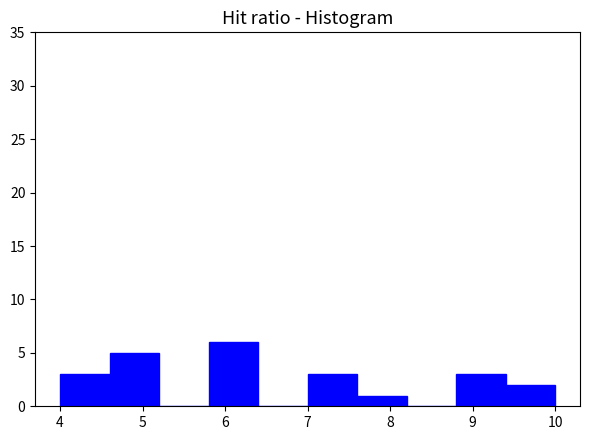

Reading left to right, transcribe this chart: for each bar, give the range it covers on the x-axis and its height. The values are not printed on the chart, so give them approximately, as read against the axis.

4.0 to 4.6: 3
4.6 to 5.2: 5
5.2 to 5.8: 0
5.8 to 6.4: 6
6.4 to 7.0: 0
7.0 to 7.6: 3
7.6 to 8.2: 1
8.2 to 8.8: 0
8.8 to 9.4: 3
9.4 to 10.0: 2